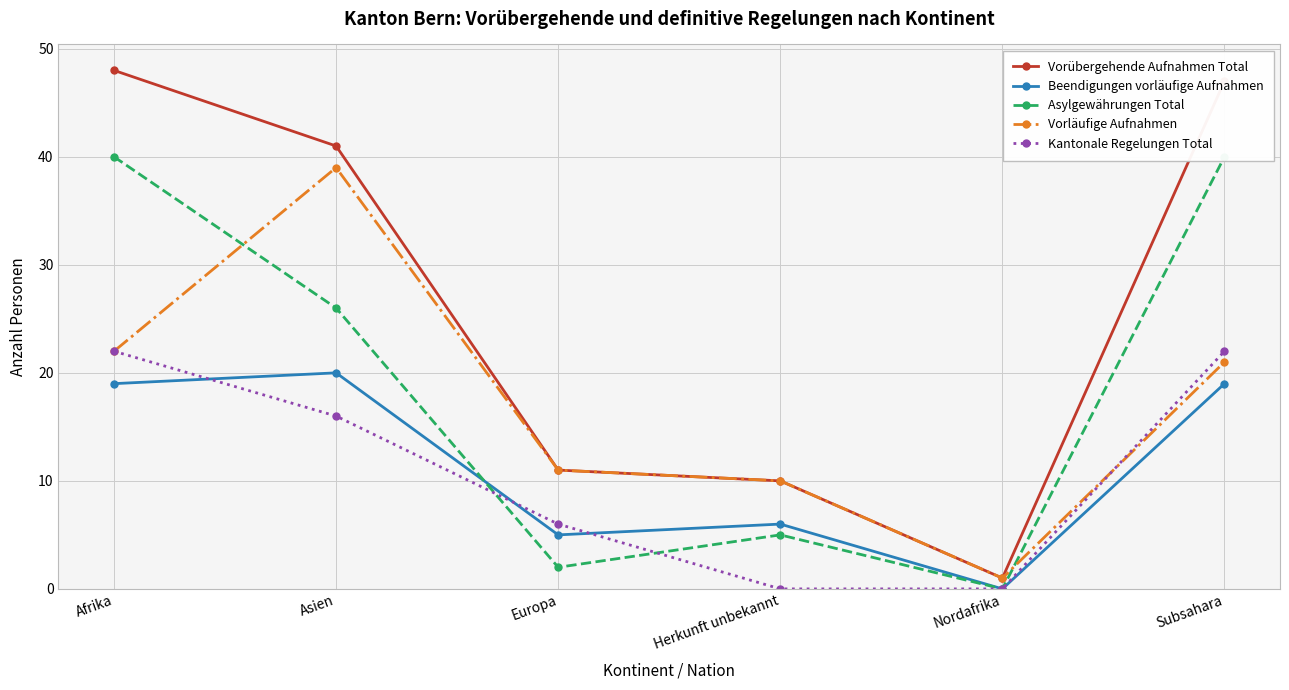

Count the number of data series in this chart.

5